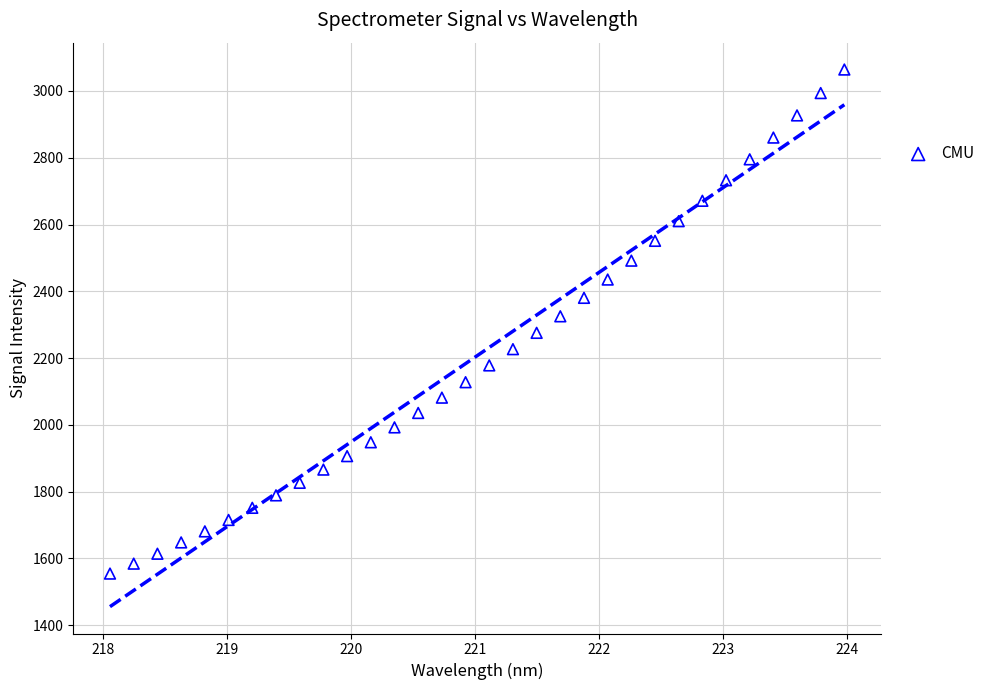

What is the range of Y values (max minus min)?

1509.5